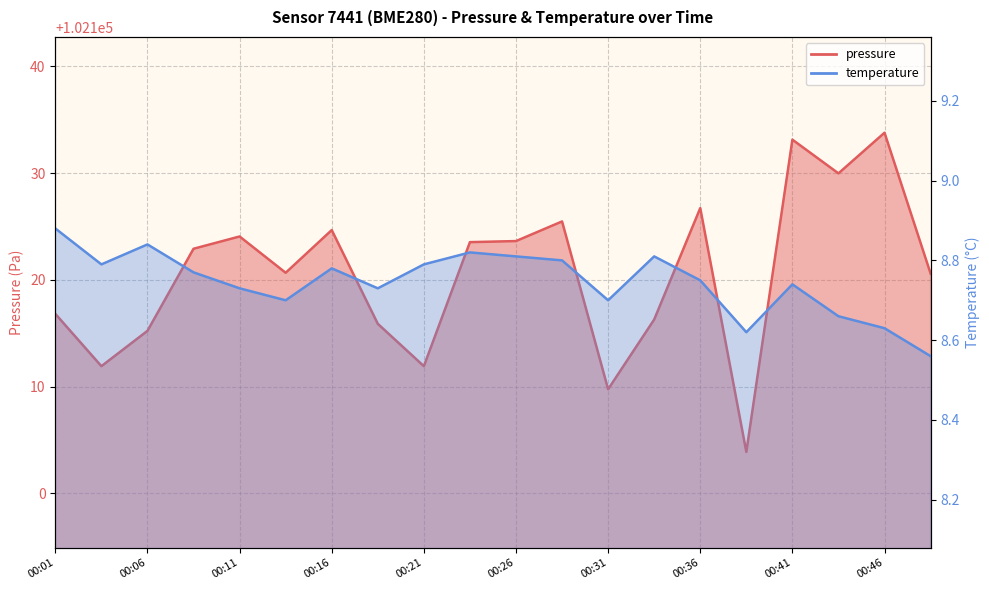

In pressure, how many points are higher than both neighbors (excluding endpoints)?

6